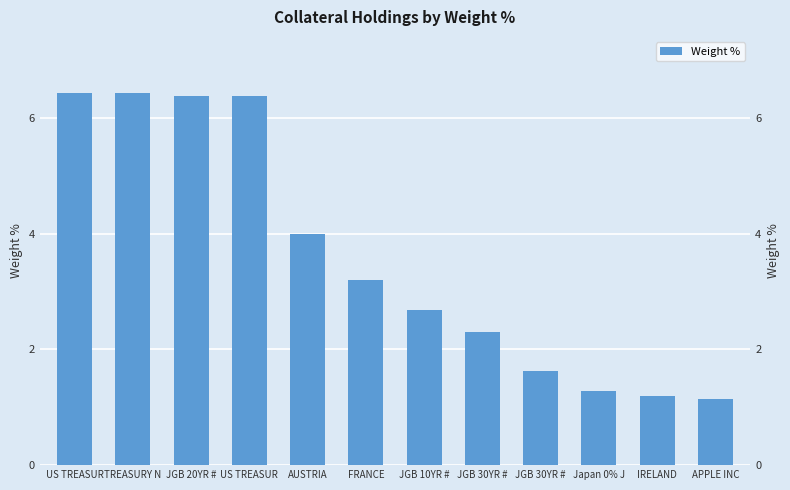

What is the label of the 4th bar from the left?

US TREASUR